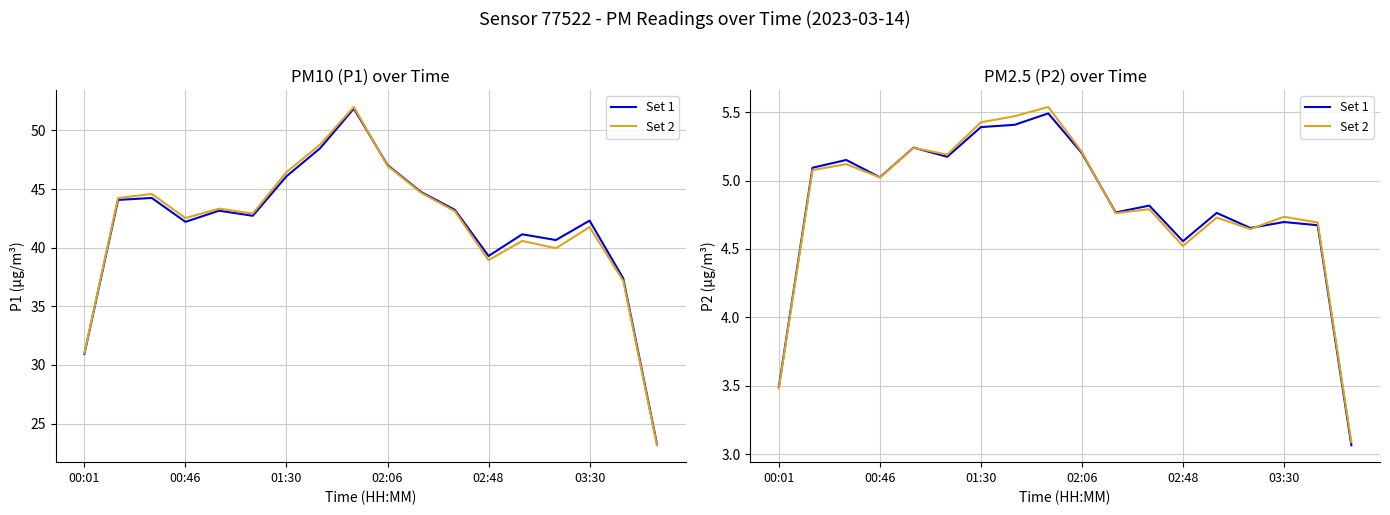

True or false: Set 2 has a value of 2.4 at 14.

False